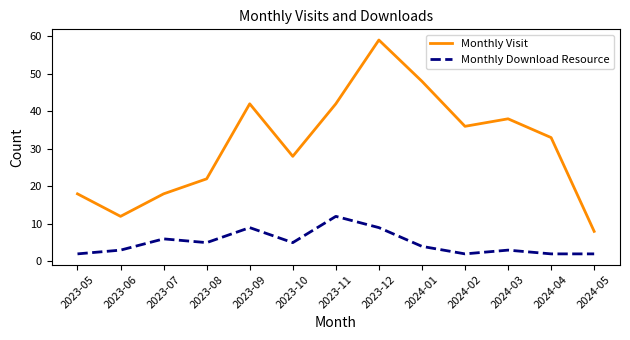

What position from the right is 2024-03?

3